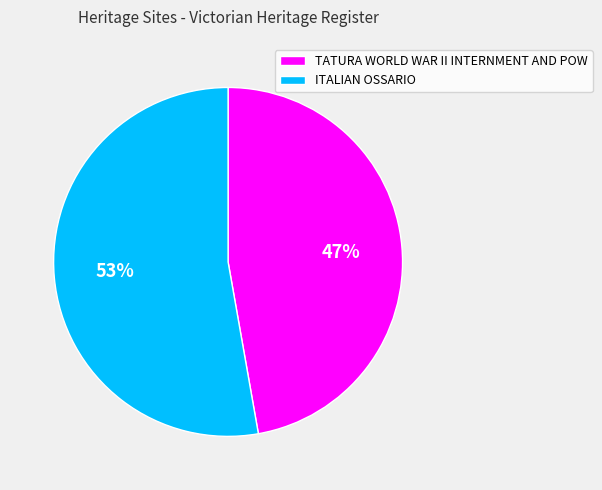

The TATURA WORLD WAR II INTERNMENT AND POW slice represents 47% of the pie. True or false?

True